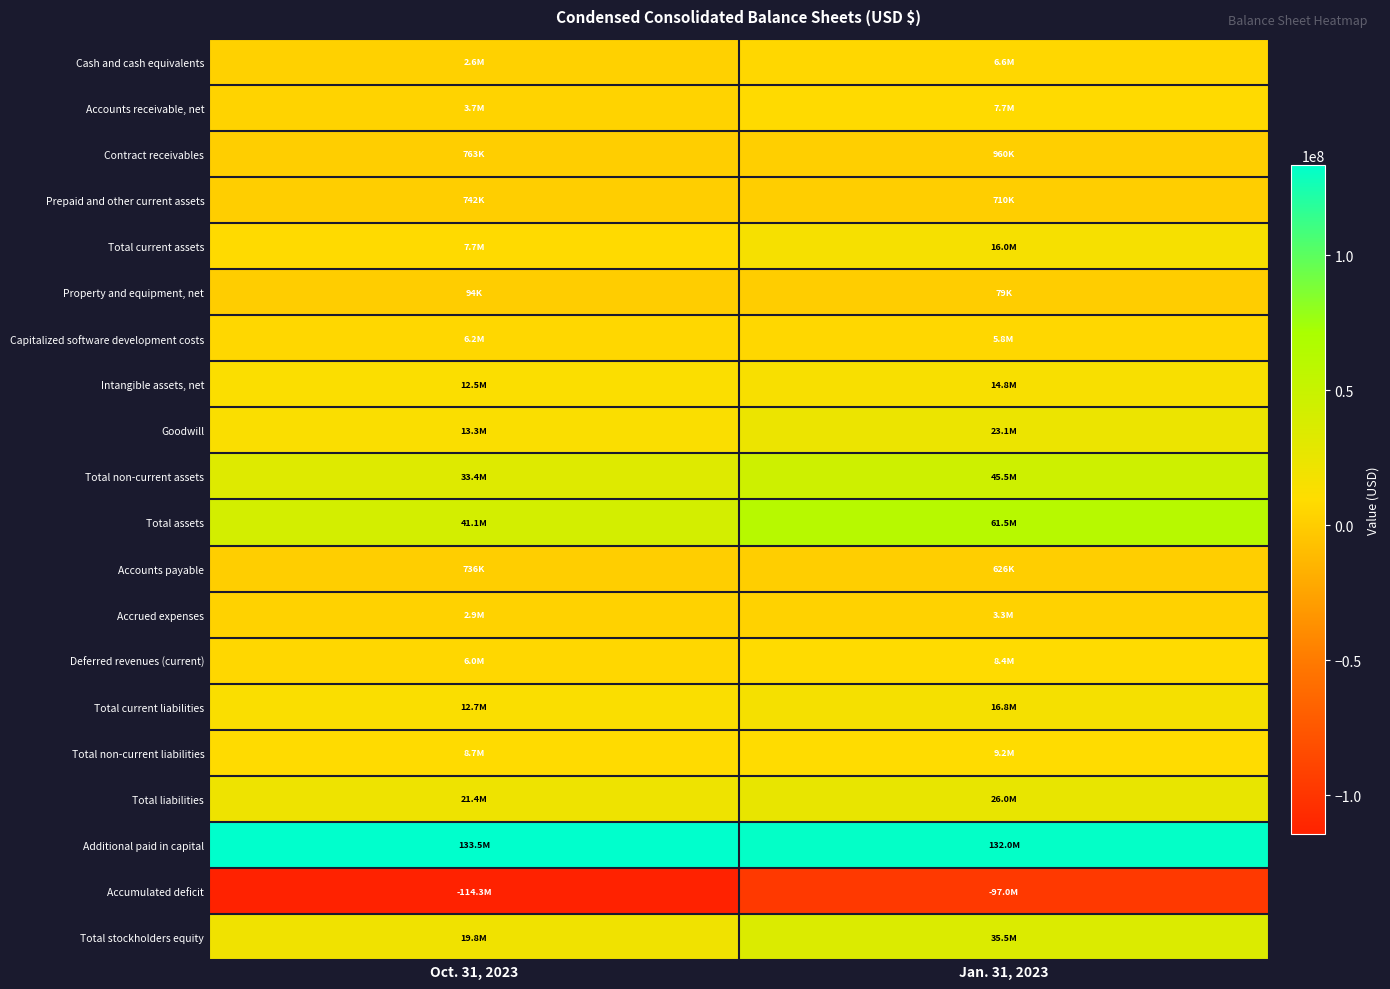

How many distinct data groups are displayed?

20